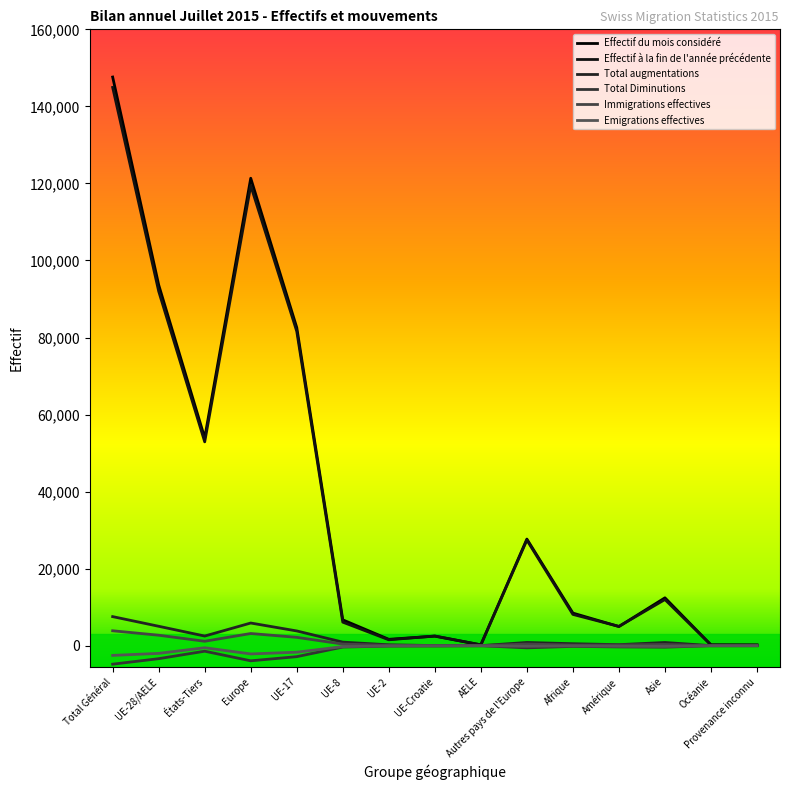

What is the label of the 8th point from the left?

UE-Croatie